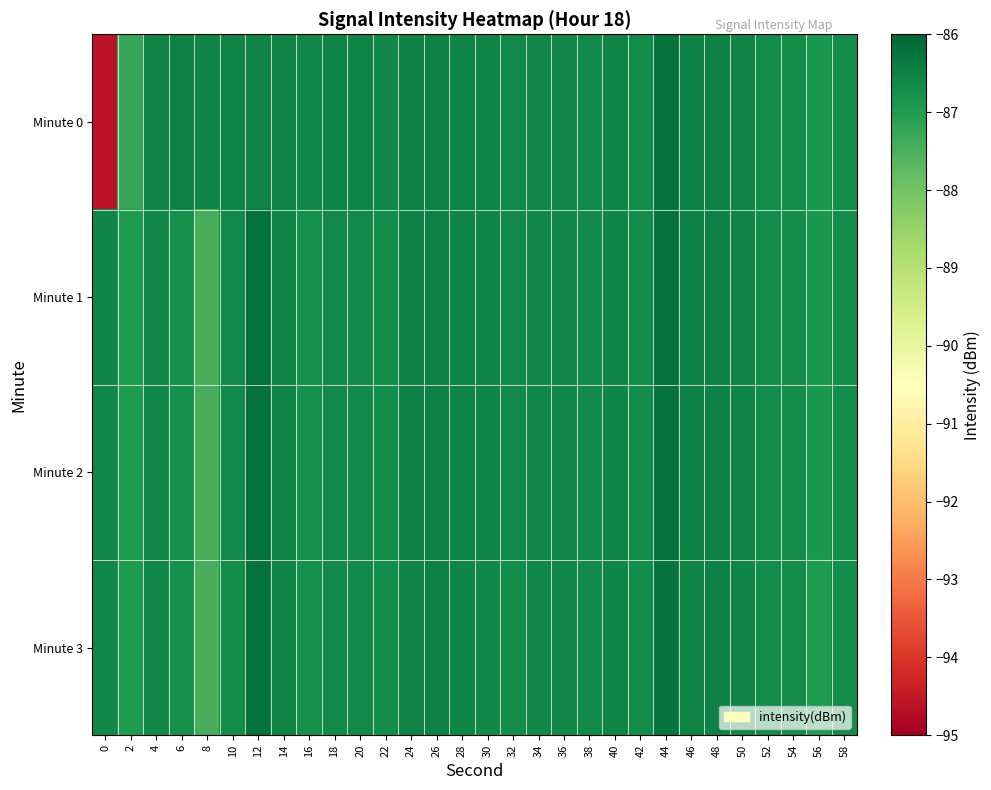

Which series has the largest range (max minus min)?

Minute 0